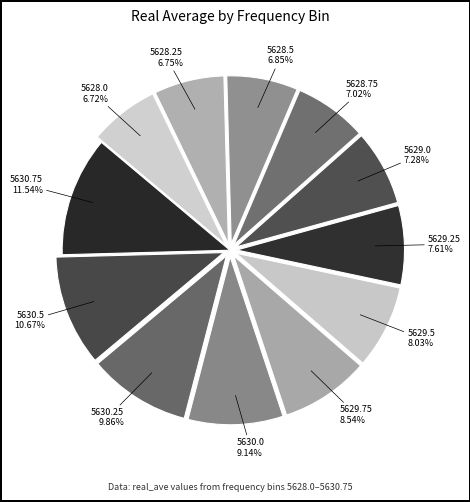

True or false: 5630.0 accounts for 14% of the total.

False